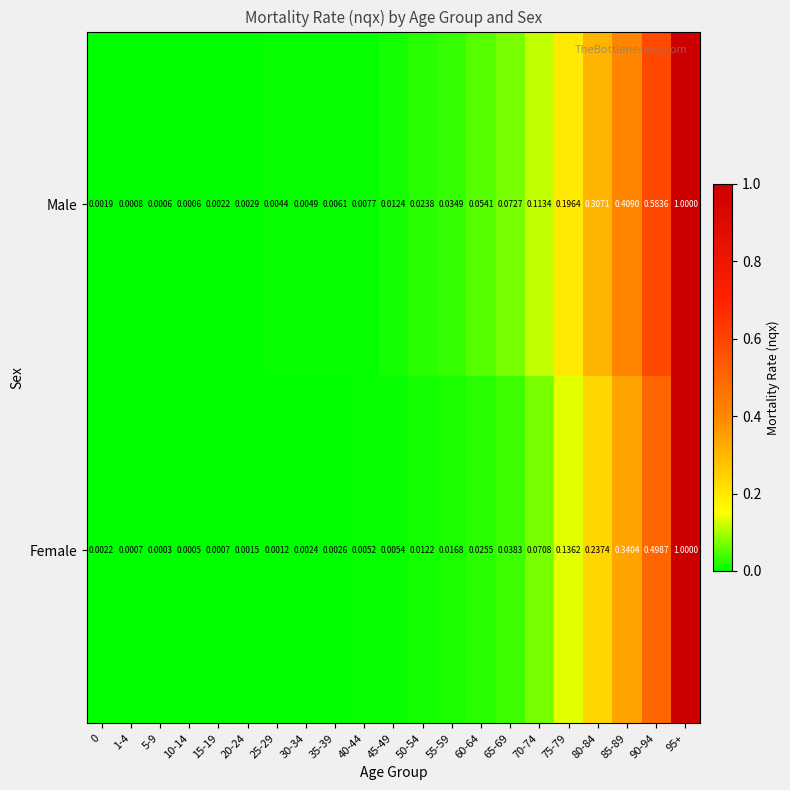

Which series changed the most between 20-24 and 35-39?

Male